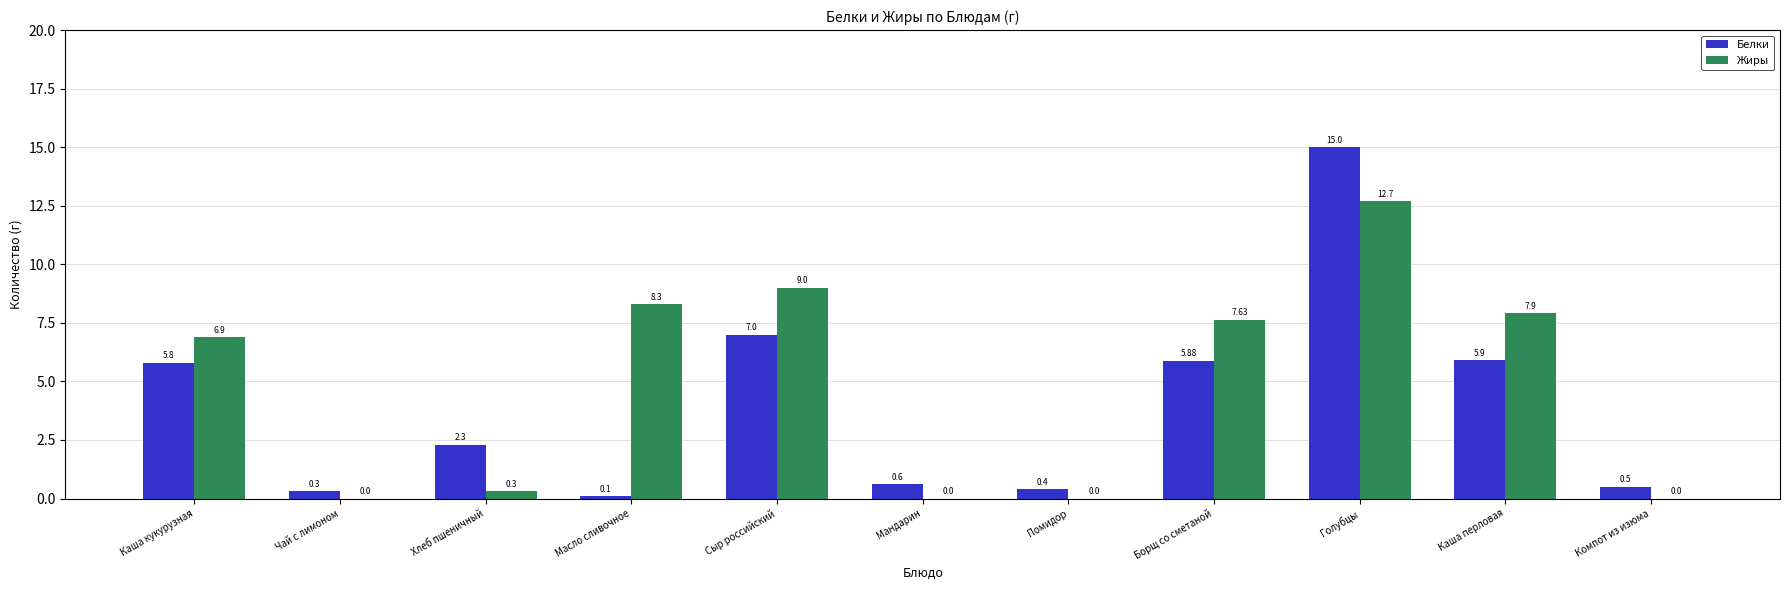

Reading right to left, transcribe all the data shown in this chart.

Белки: Компот из изюма=0.5	Каша перловая=5.9	Голубцы=15.0	Борщ со сметаной=5.9	Помидор=0.4	Мандарин=0.6	Сыр российский=7.0	Масло сливочное=0.1	Хлеб пшеничный=2.3	Чай с лимоном=0.3	Каша кукурузная=5.8
Жиры: Компот из изюма=0.0	Каша перловая=7.9	Голубцы=12.7	Борщ со сметаной=7.6	Помидор=0.0	Мандарин=0.0	Сыр российский=9.0	Масло сливочное=8.3	Хлеб пшеничный=0.3	Чай с лимоном=0.0	Каша кукурузная=6.9